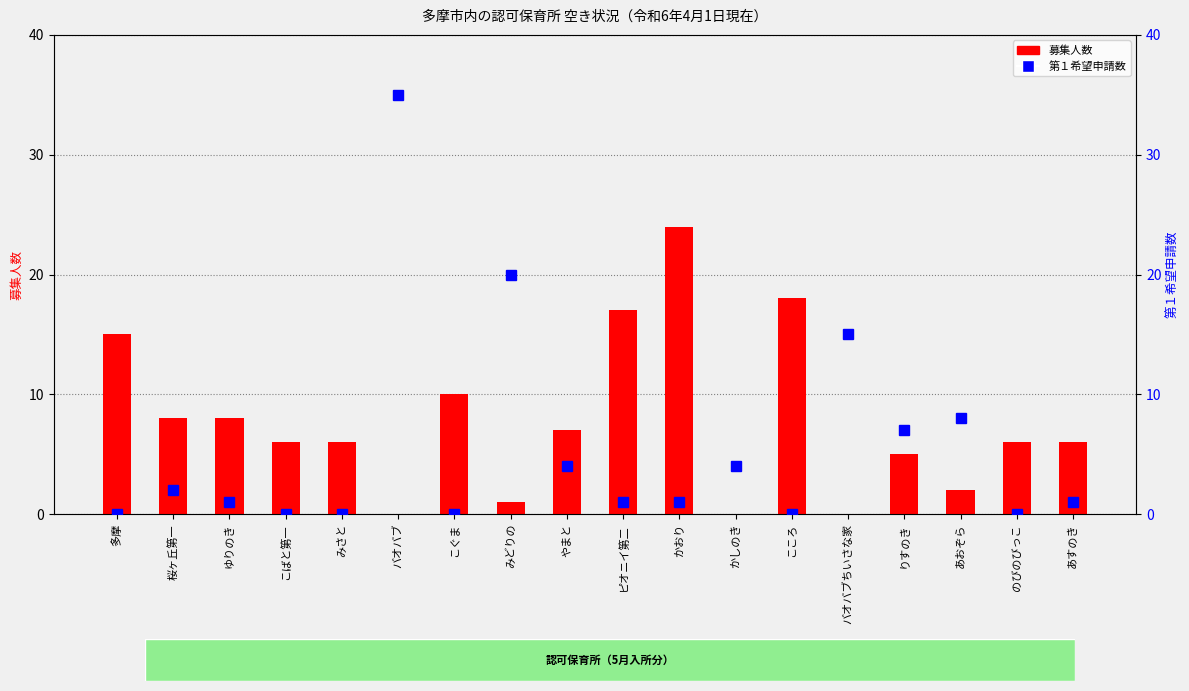

The 募集人数 series shows 6 at あすのき. True or false?

True